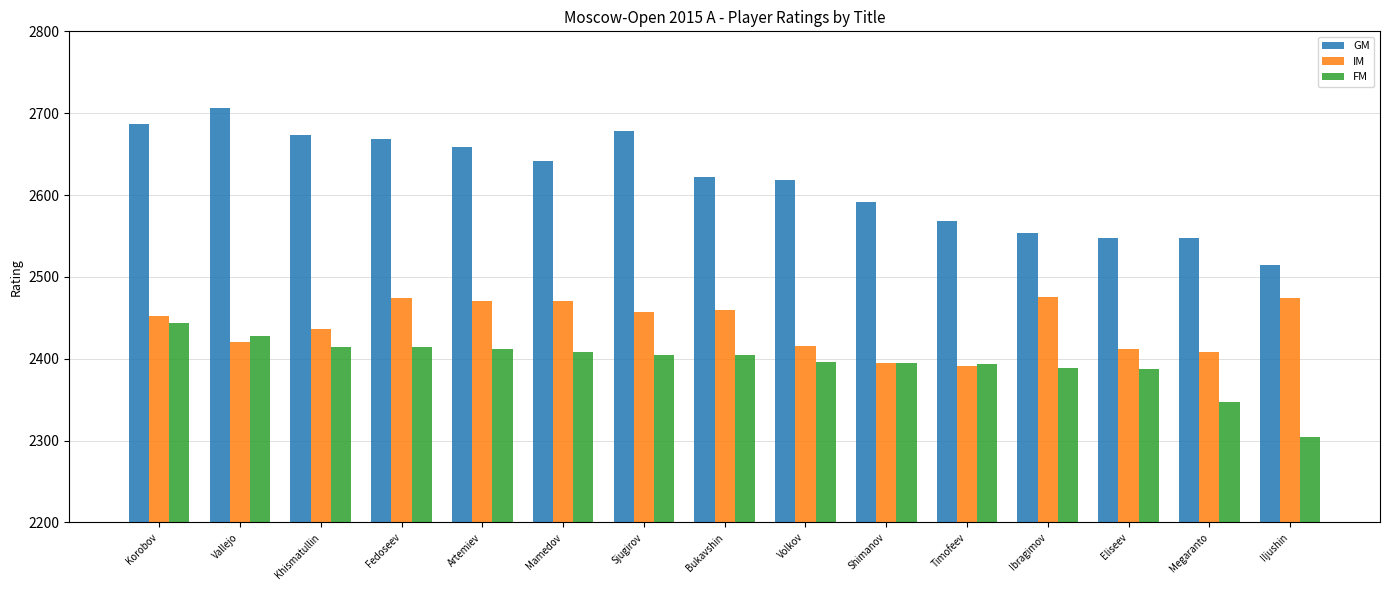

How many values in the IM series are below 2452?

7